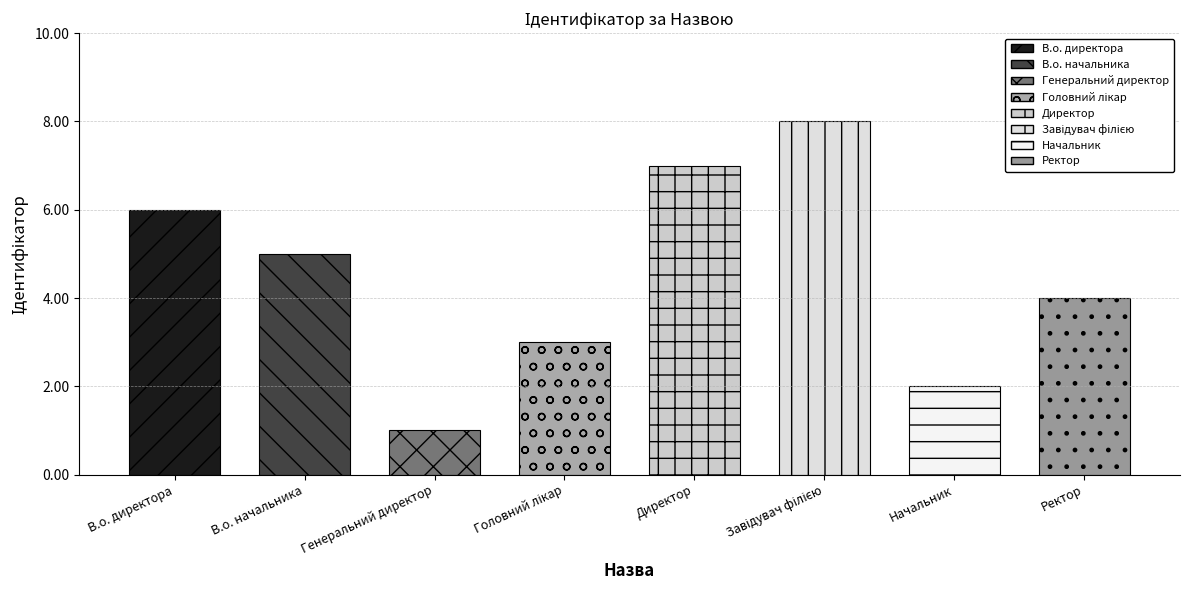

Does the chart contain any negative values?

No